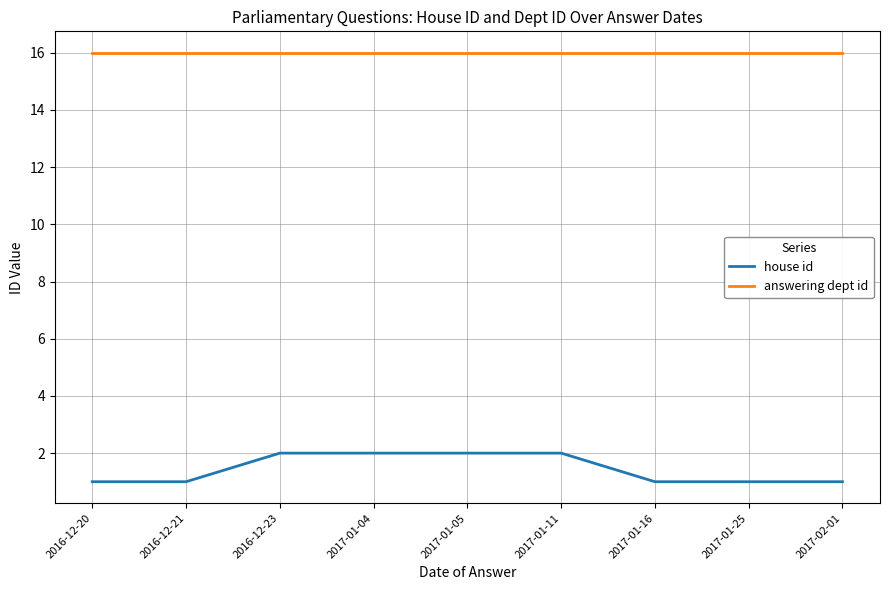

At which label is answering dept id closest to 16?

2016-12-20